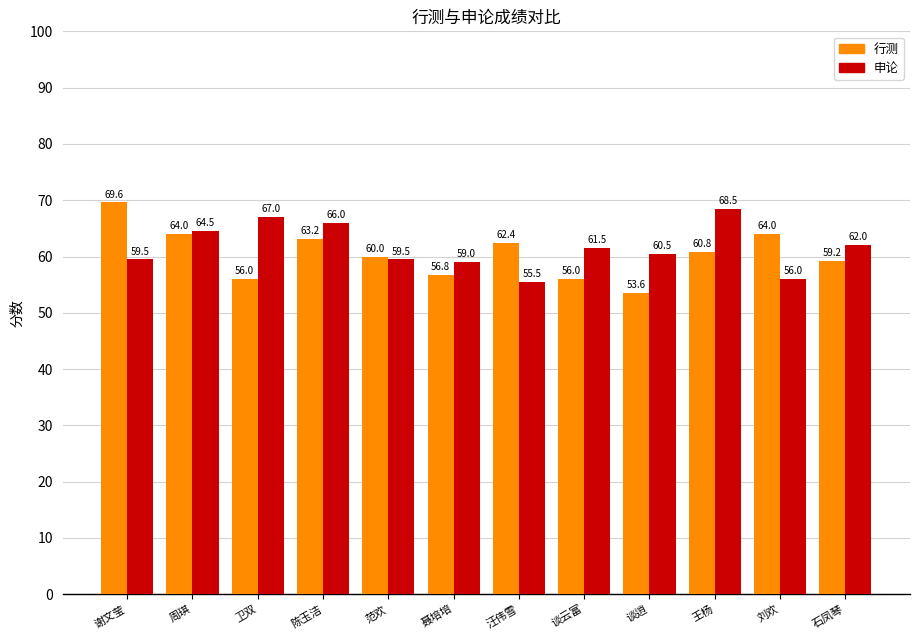

Reading left to right, extract all data points from this chart.

行测: 69.6	64.0	56.0	63.2	60.0	56.8	62.4	56.0	53.6	60.8	64.0	59.2
申论: 59.5	64.5	67.0	66.0	59.5	59.0	55.5	61.5	60.5	68.5	56.0	62.0